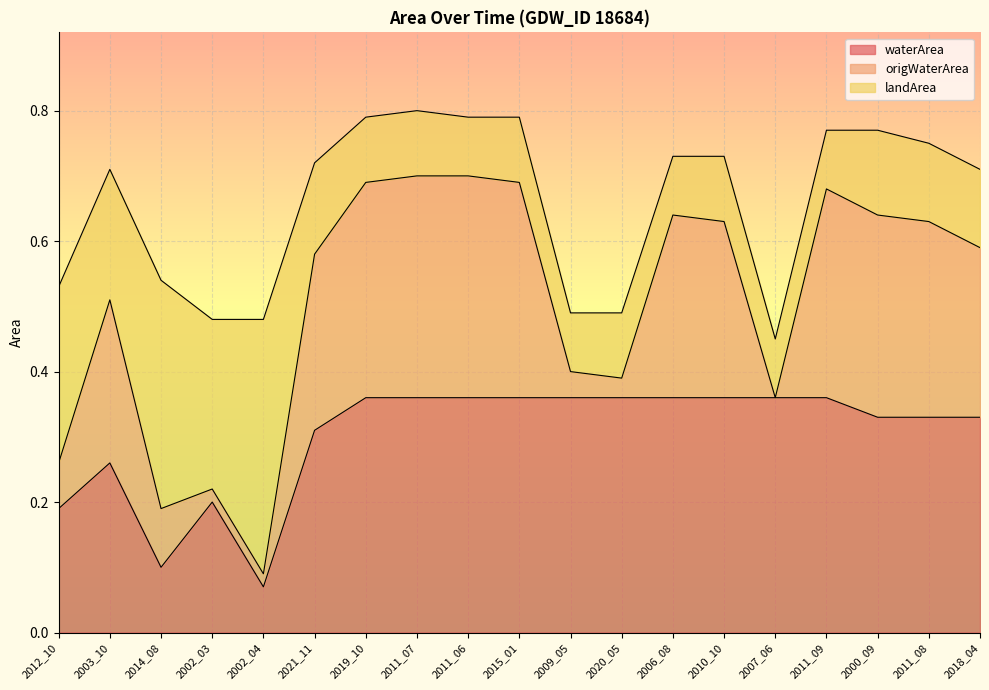

True or false: origWaterArea and waterArea intersect in this chart.

False